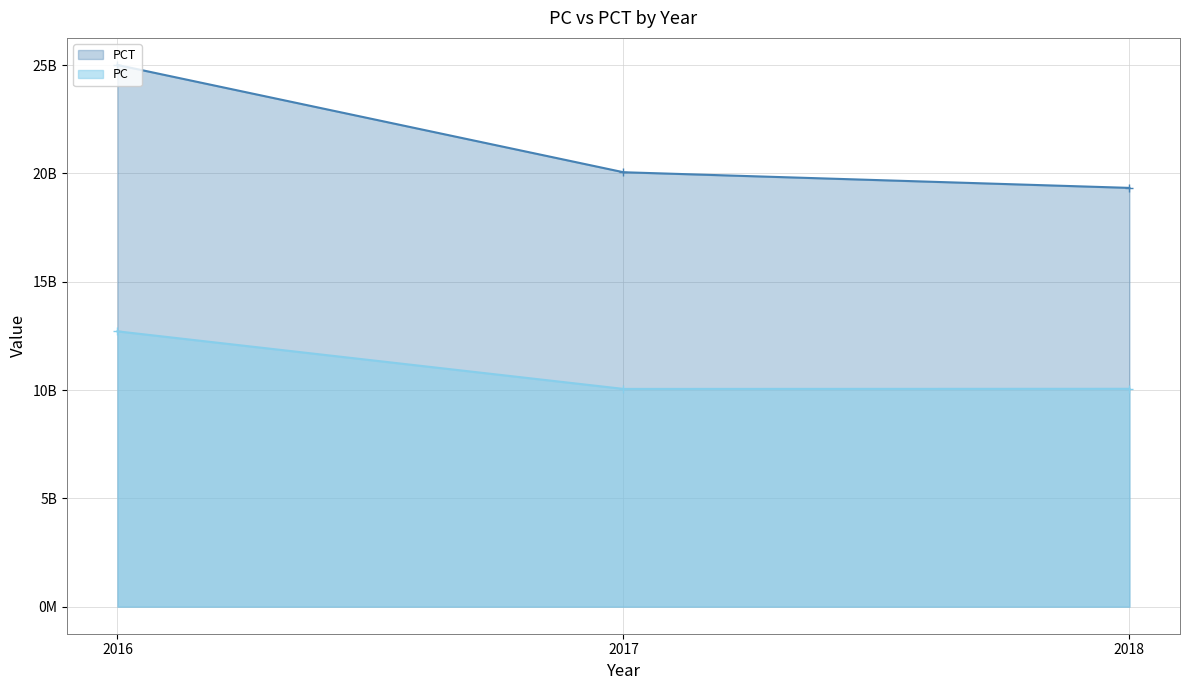

What are all the series names shown in the legend?

PCT, PC